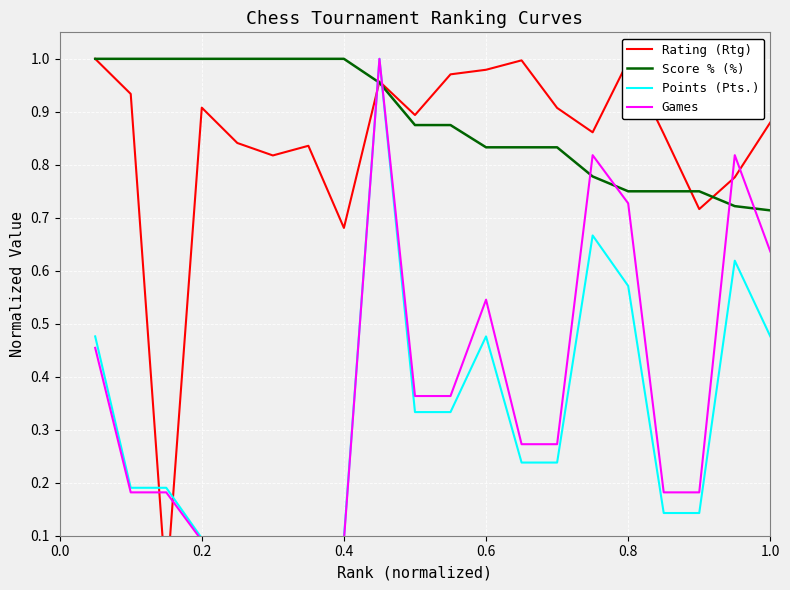

After their last crossing, which series has the higher values: Games or Score % (%)?

Score % (%)